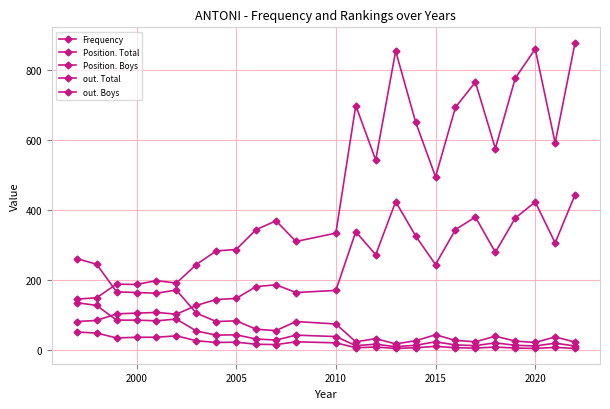

Count the number of data series in this chart.

5